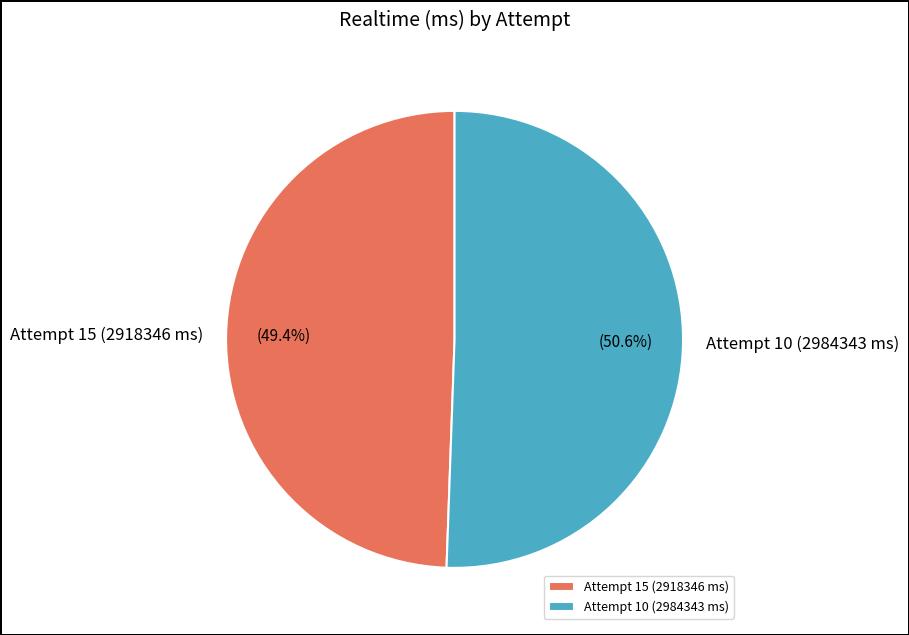

Which category accounts for the majority?

Attempt 10 (2984343 ms)